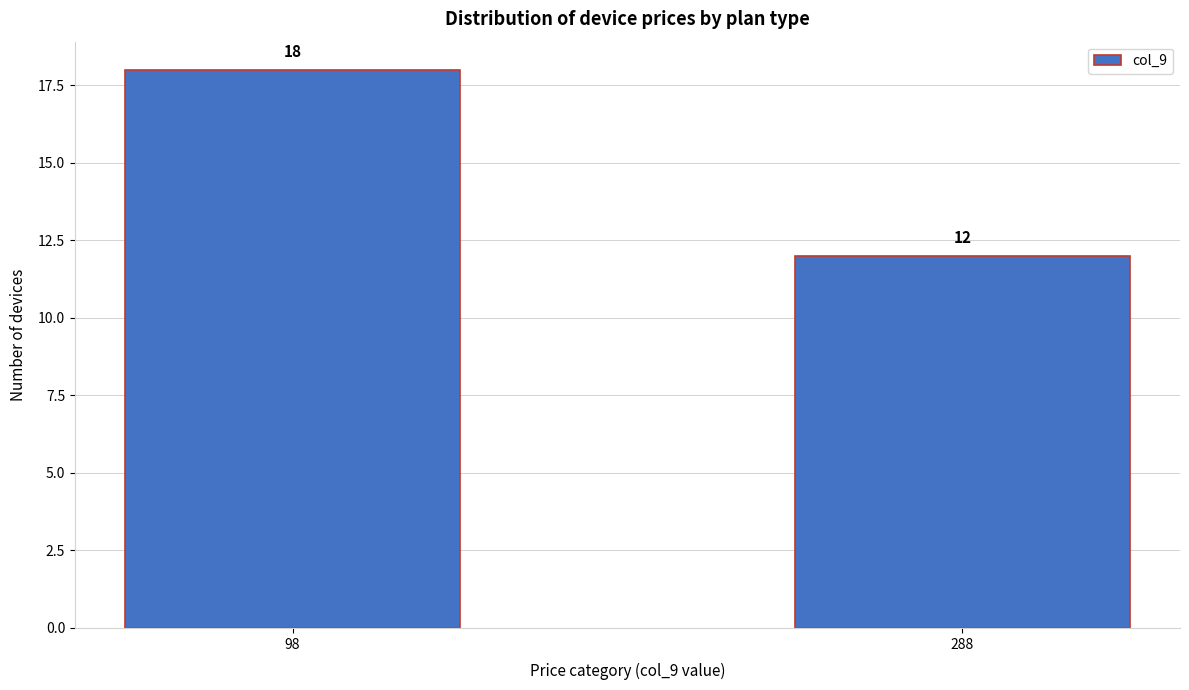

Reading right to left, what are all the values shown in this chart?

12	18